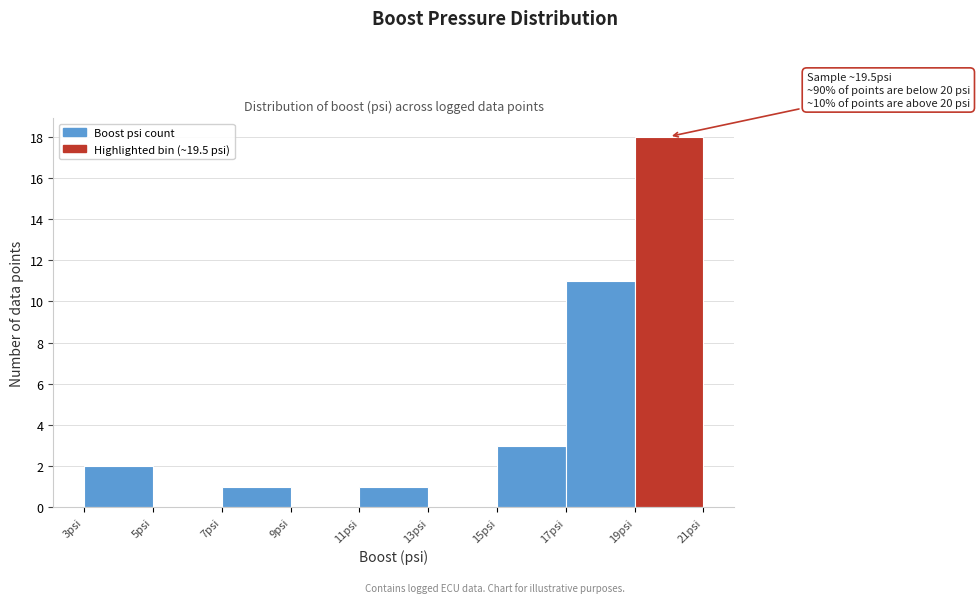

Over which range of the x-axis is the bar tallest?

19 to 21